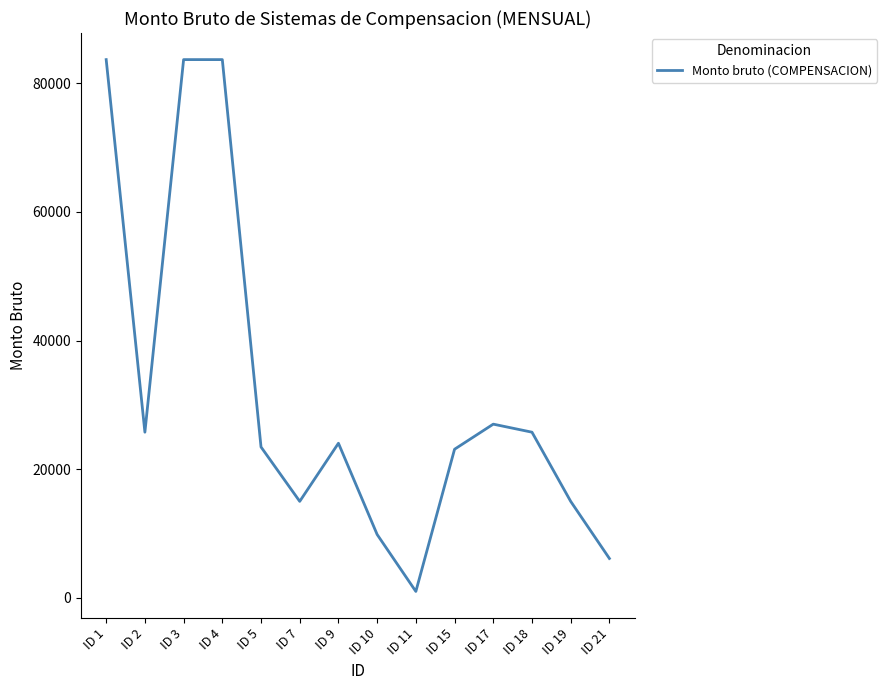

At which label is the value closest to 42329?

ID 17